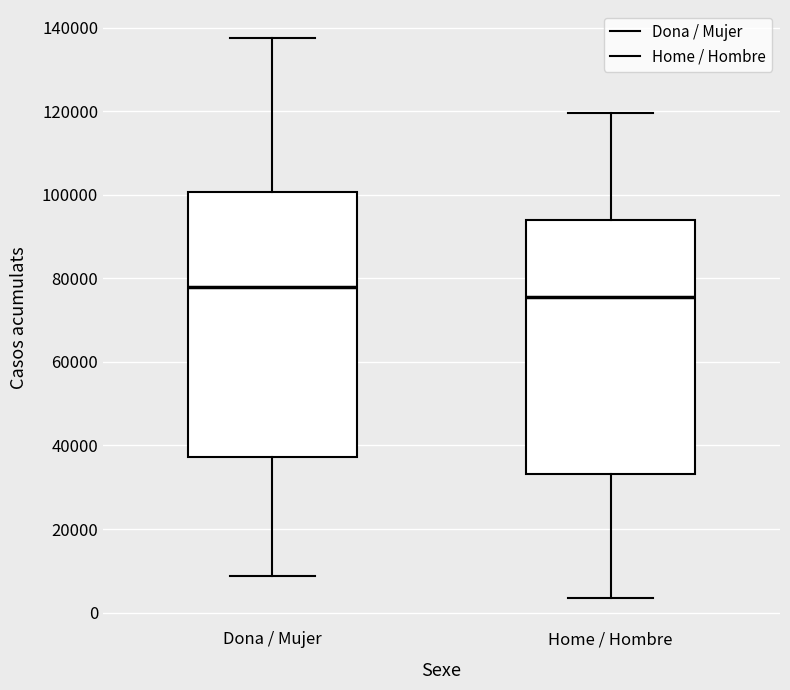

Reading left to right, read every box against the y-axis: the position of its median line, the range the box covers, and the ends of its whiskers. The values are not printed on the chart, so give them approximately, as read against the axis.

Dona / Mujer: median 78000, box 38000 to 100000, whiskers 8000 to 138000
Home / Hombre: median 76000, box 34000 to 94000, whiskers 4000 to 120000